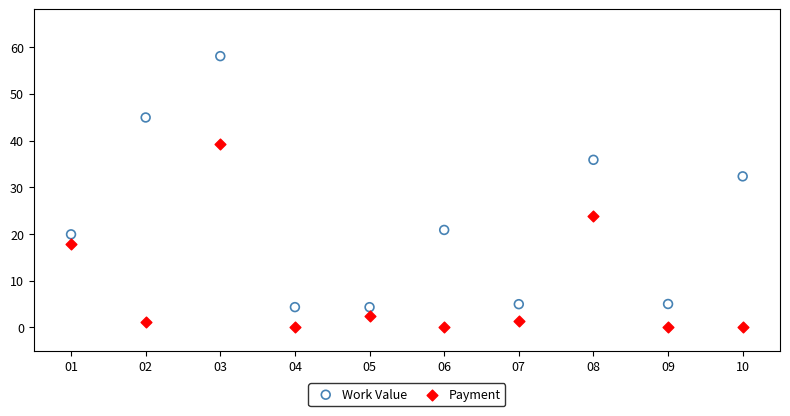

Across all series, what Y value is closest to 29?

32.3